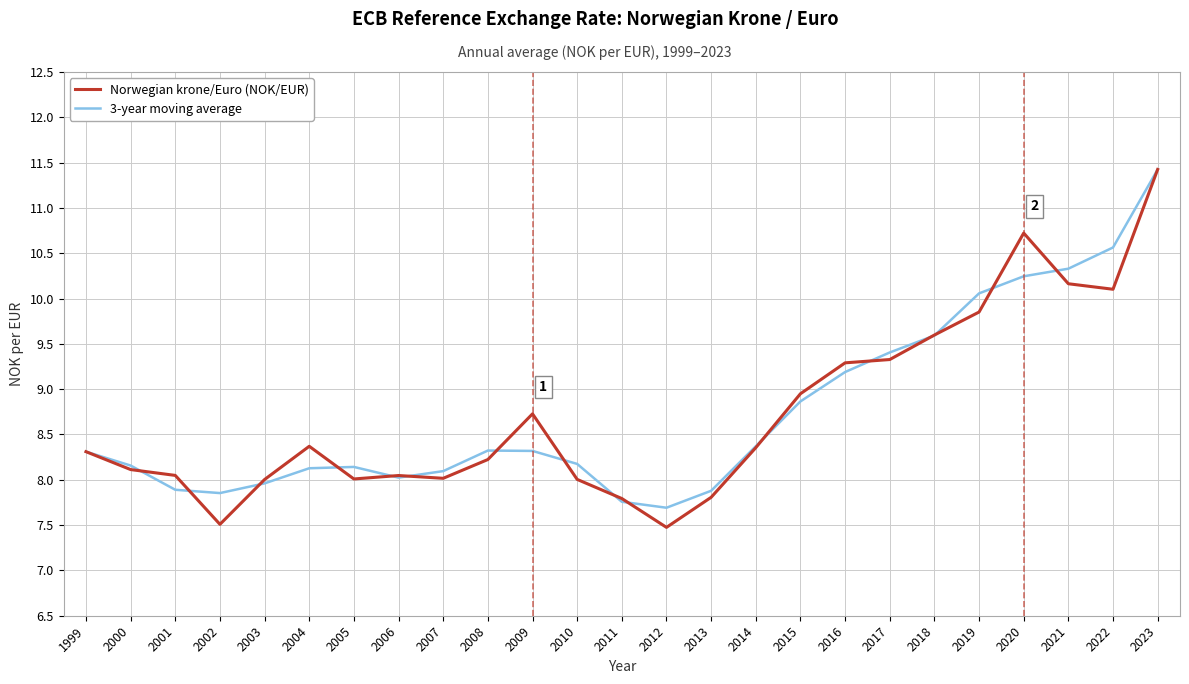

Which label corresponds to the largest value in the chart?

2023